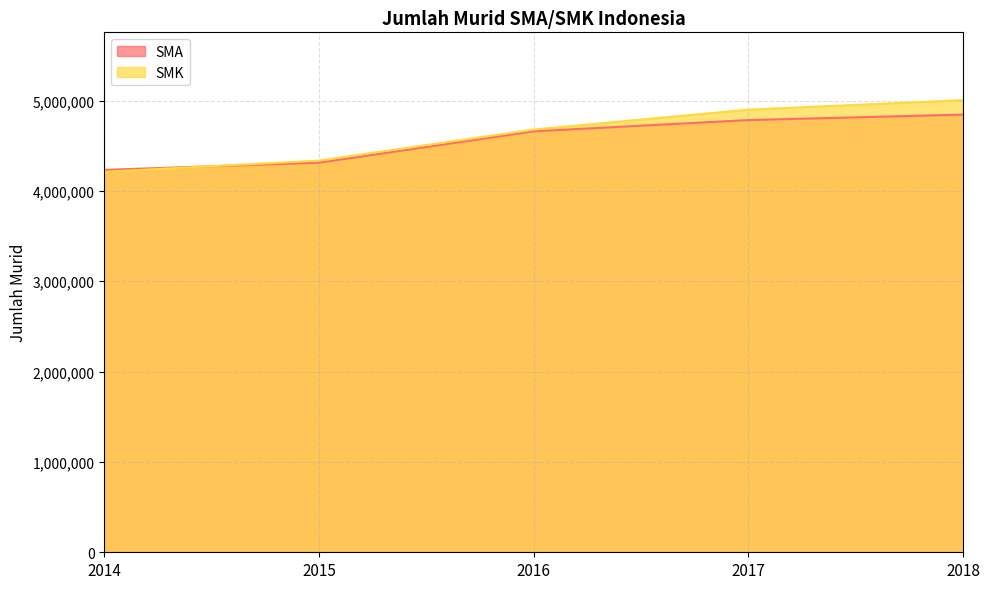

Which series changed the most between 2014 and 2017?

SMK